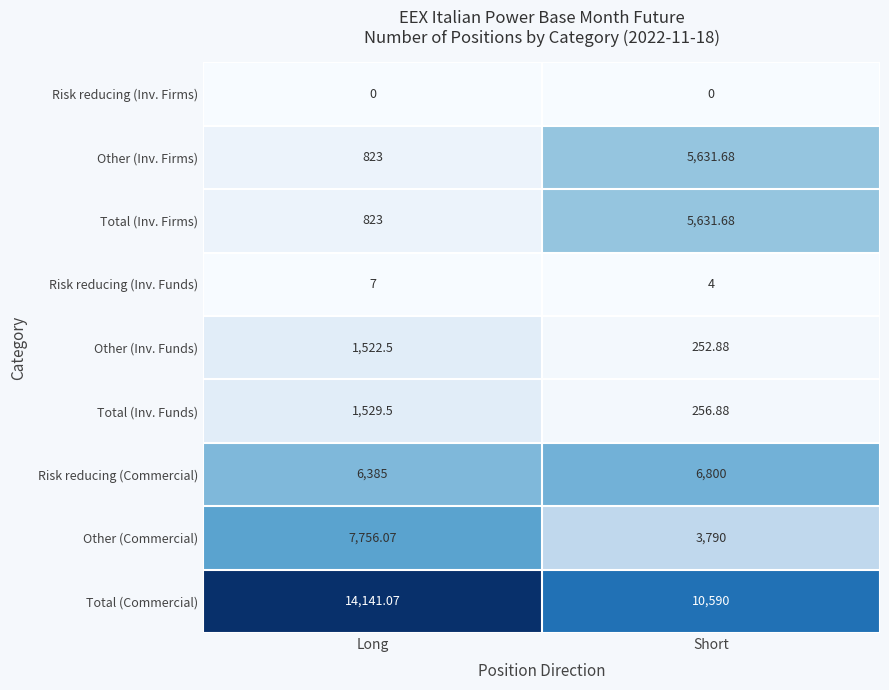

Which series has the largest total across all categories?

Total (Commercial)